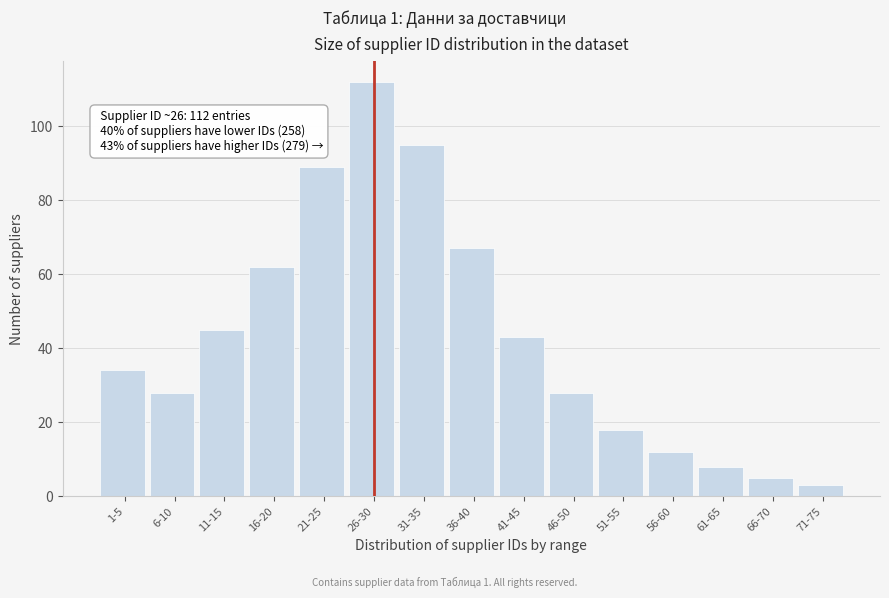

Reading left to right, what are all the values shown in this chart?

34	28	45	62	89	112	95	67	43	28	18	12	8	5	3